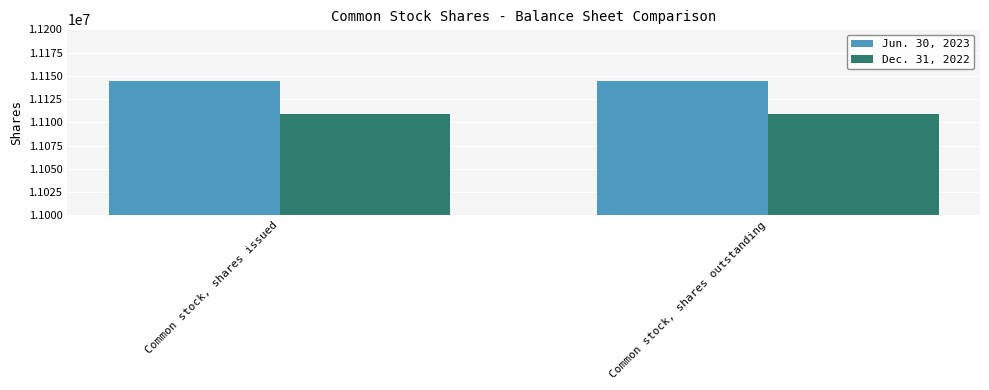

What is the sum of all Jun. 30, 2023 values?

22287816